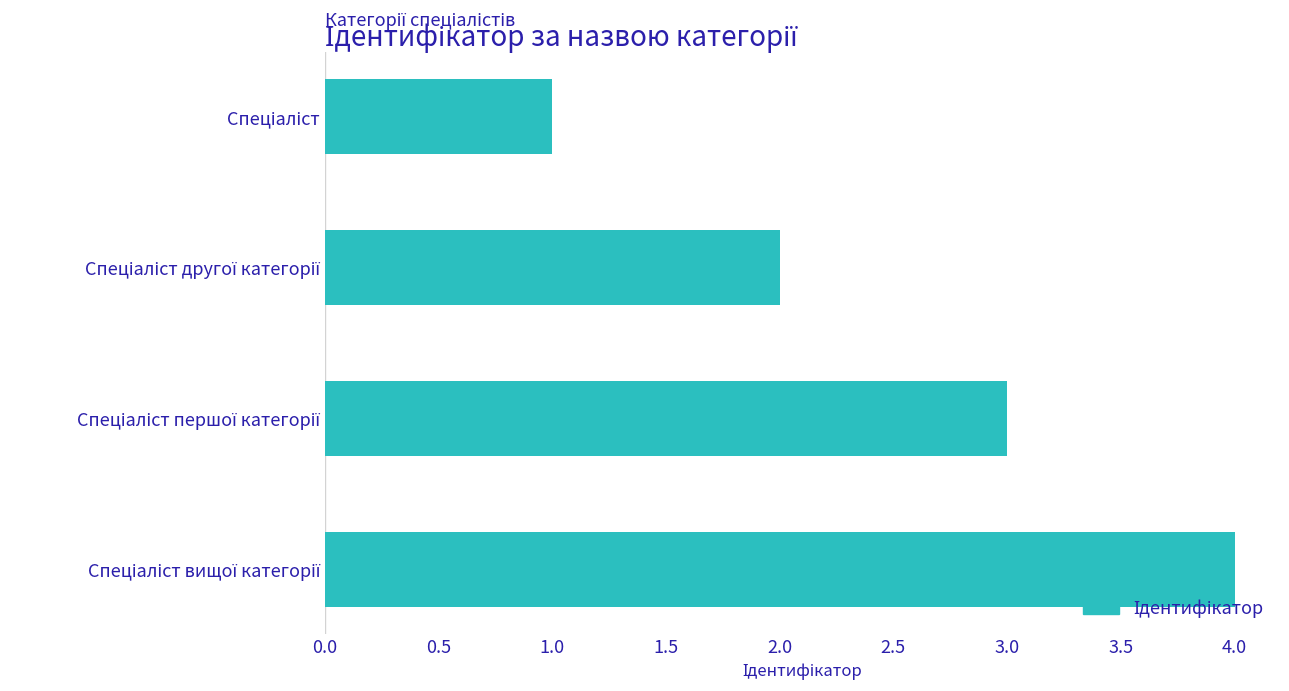

What is the difference between the maximum and minimum values?

3